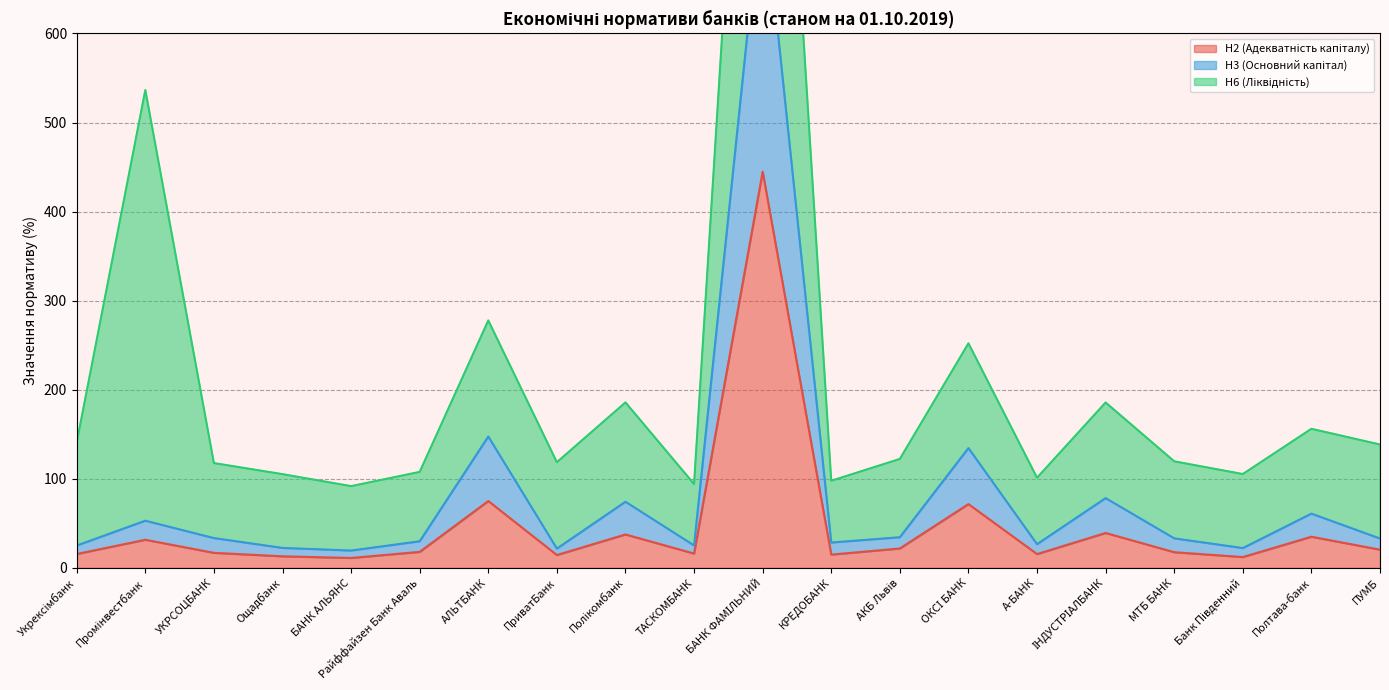

True or false: Н3 (Основний капітал) has a value of 92.5 at Полтава-банк.

False